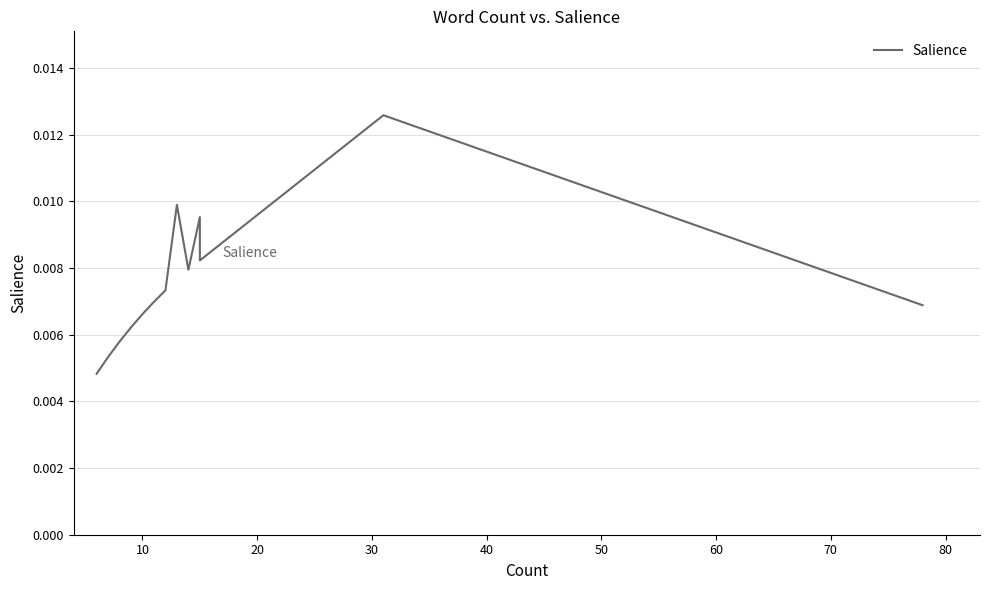

The value at 20 is 0.0. True or false?

True